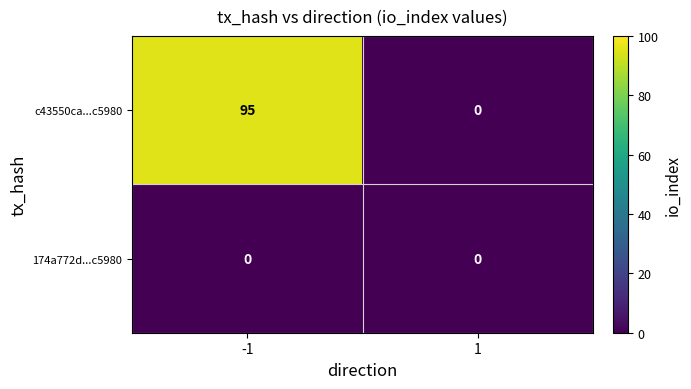

Reading left to right, transcribe all the data shown in this chart.

c43550ca...c5980: -1=95	1=0
174a772d...c5980: -1=0	1=0